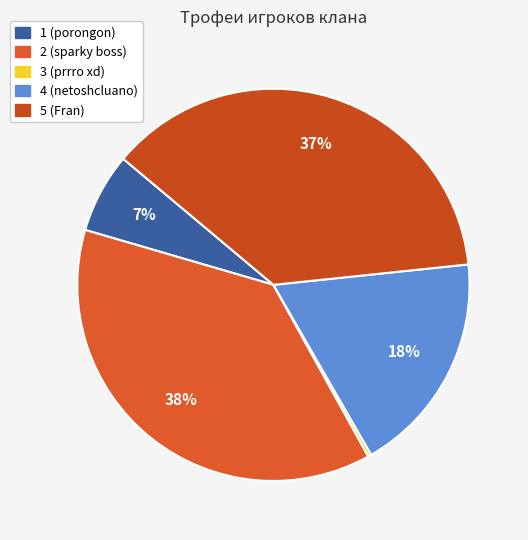

To the nearest percent, what is the difference between the largest and smallest slice percentages?

37%